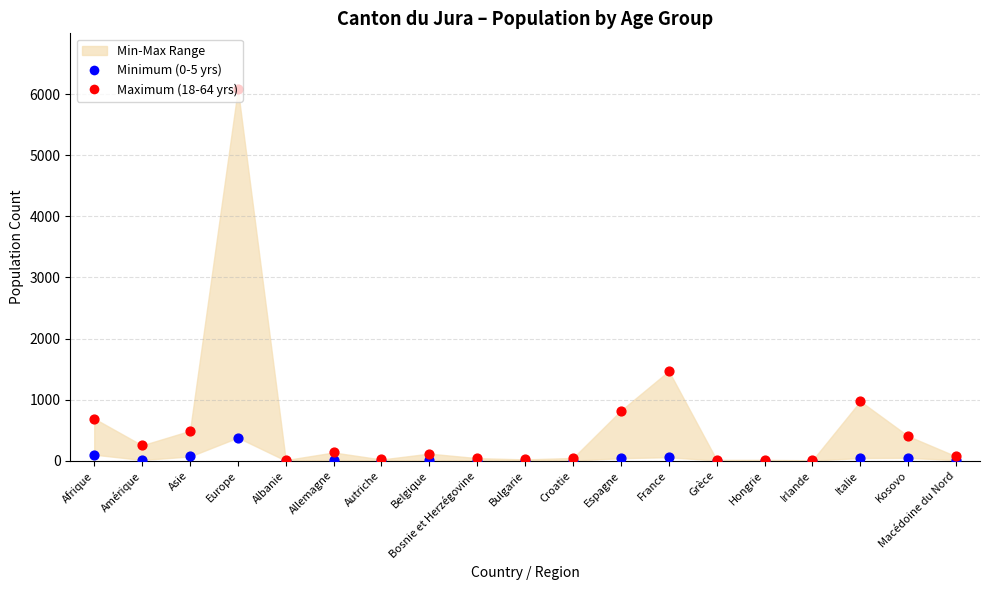

At how many categories does at least one series exceed 3807?

1